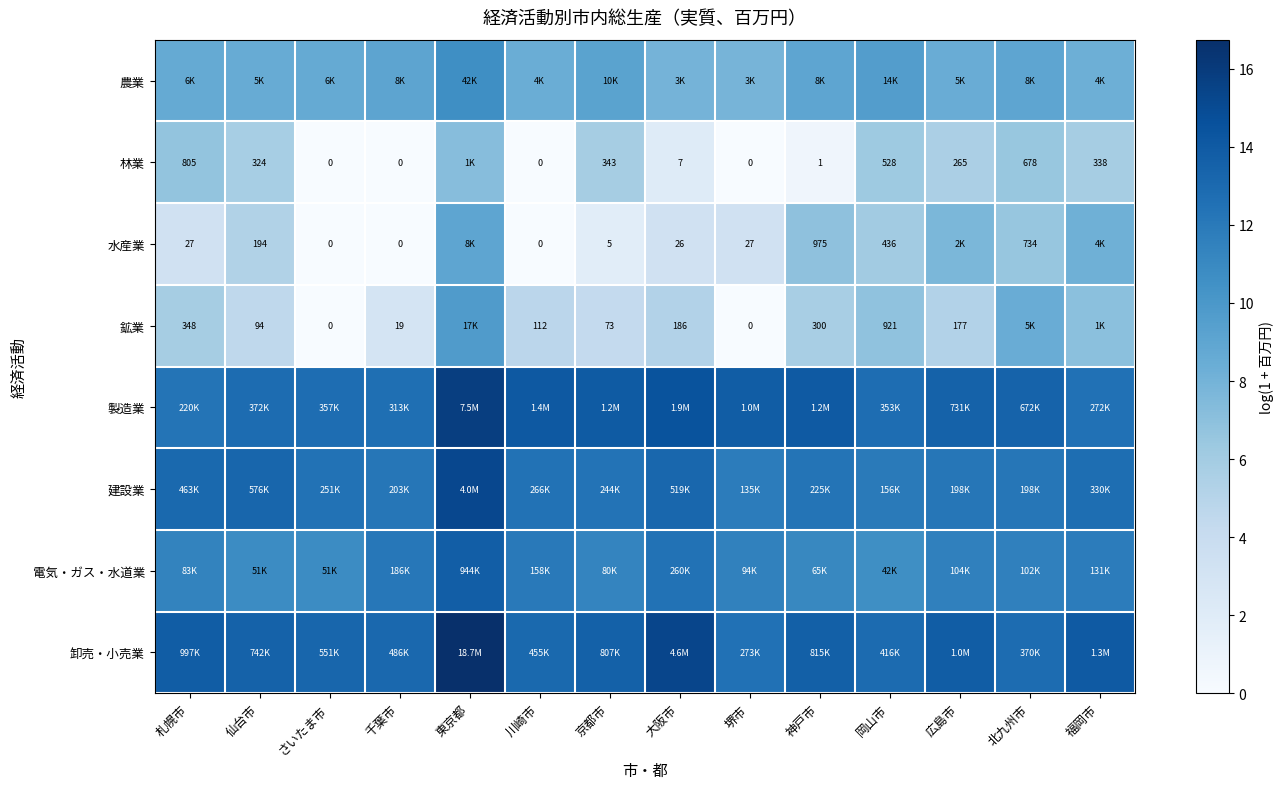

At さいたま市, list the series in order from largest to smallest.

卸売・小売業, 製造業, 建設業, 電気・ガス・水道業, 農業, 林業, 水産業, 鉱業